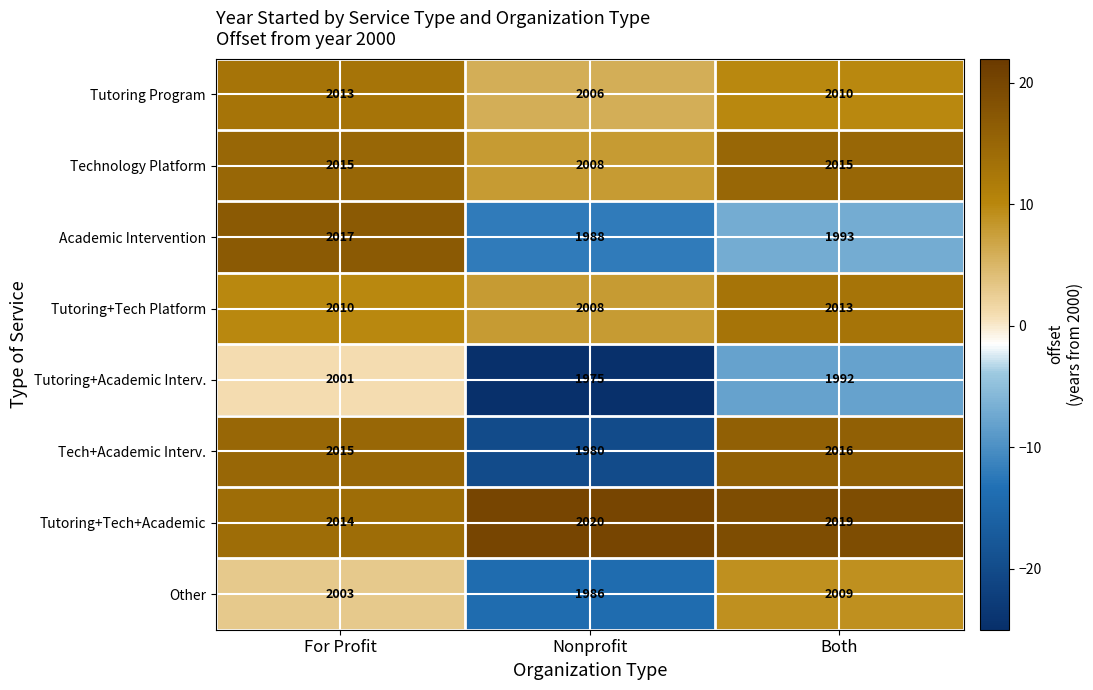

At which label does Academic Intervention first exceed 1993?

For Profit